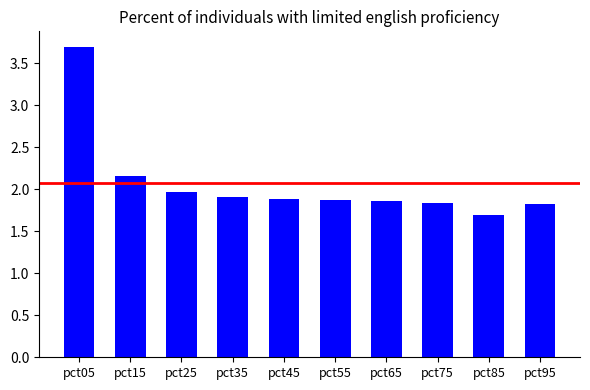

Which category has the lowest value across all series?

pct85